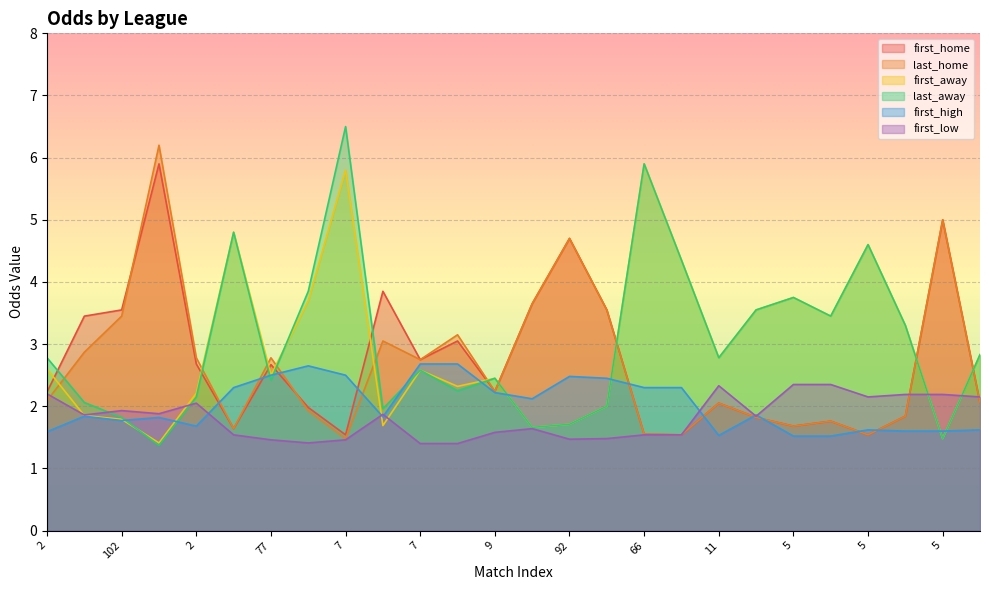

At which category does the chart reach its peak across all series?

7